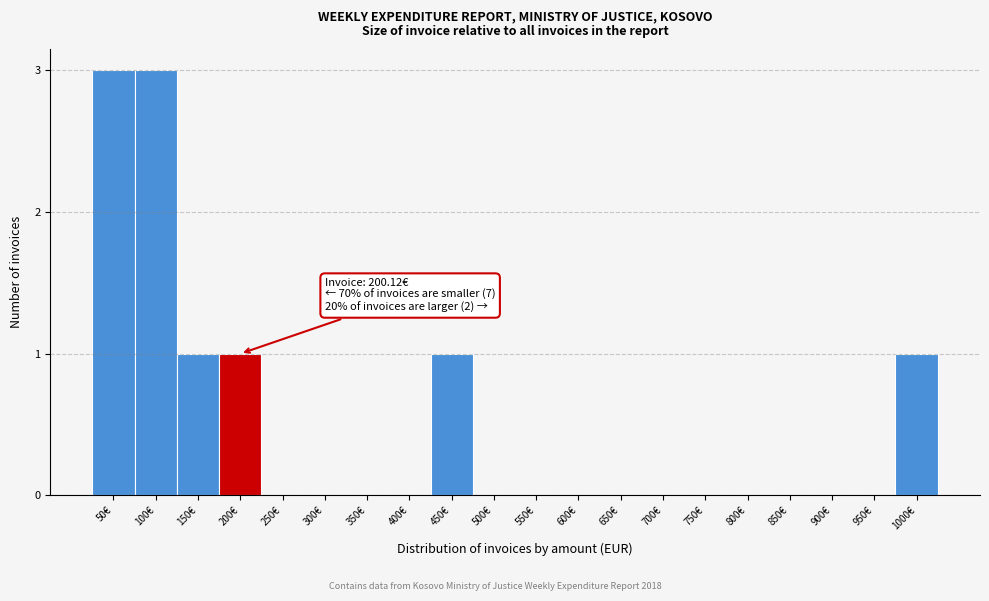

Reading left to right, transcribe all the data shown in this chart.

50€=3	100€=3	150€=1	200€=1	250€=0	300€=0	350€=0	400€=0	450€=1	500€=0	550€=0	600€=0	650€=0	700€=0	750€=0	800€=0	850€=0	900€=0	950€=0	1000€=1